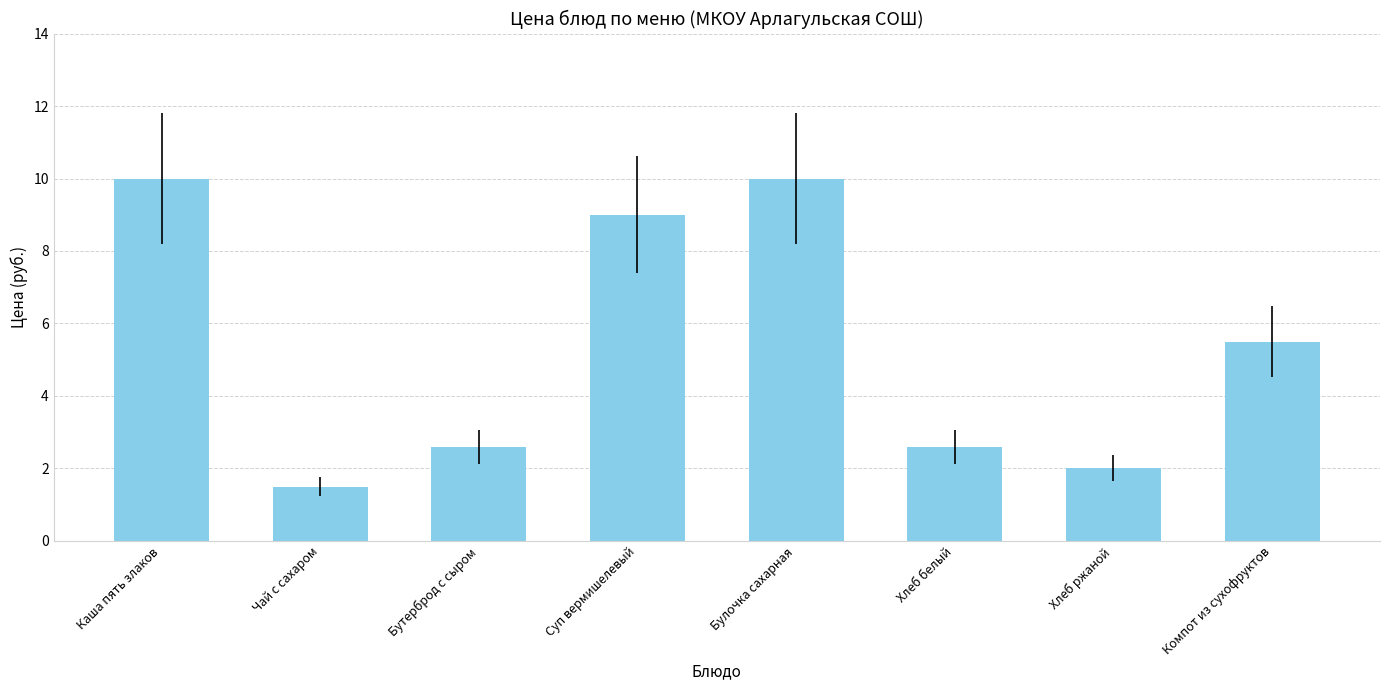

Are the bars grouped side by side (vs. stacked)?

No